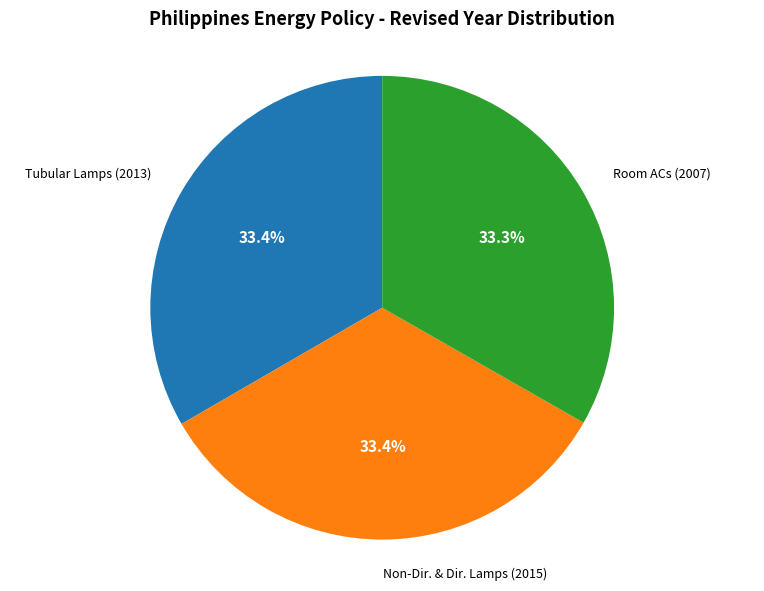

Does any single category account for the majority?

No